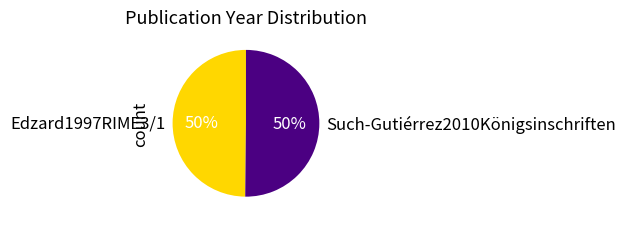

How many segments does this pie chart have?

2